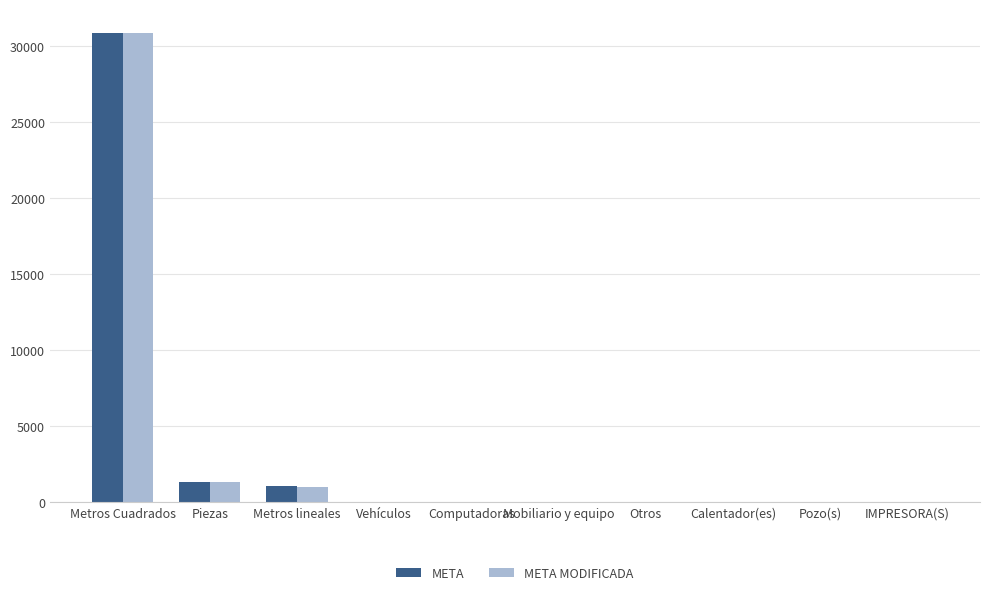

Is it true that META equals 8982.9 at Metros Cuadrados?

False